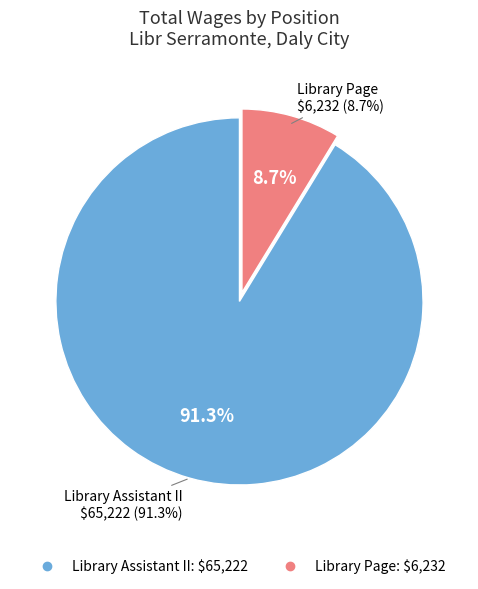

What percentage is the Library Assistant II slice, to the nearest percent?

91%